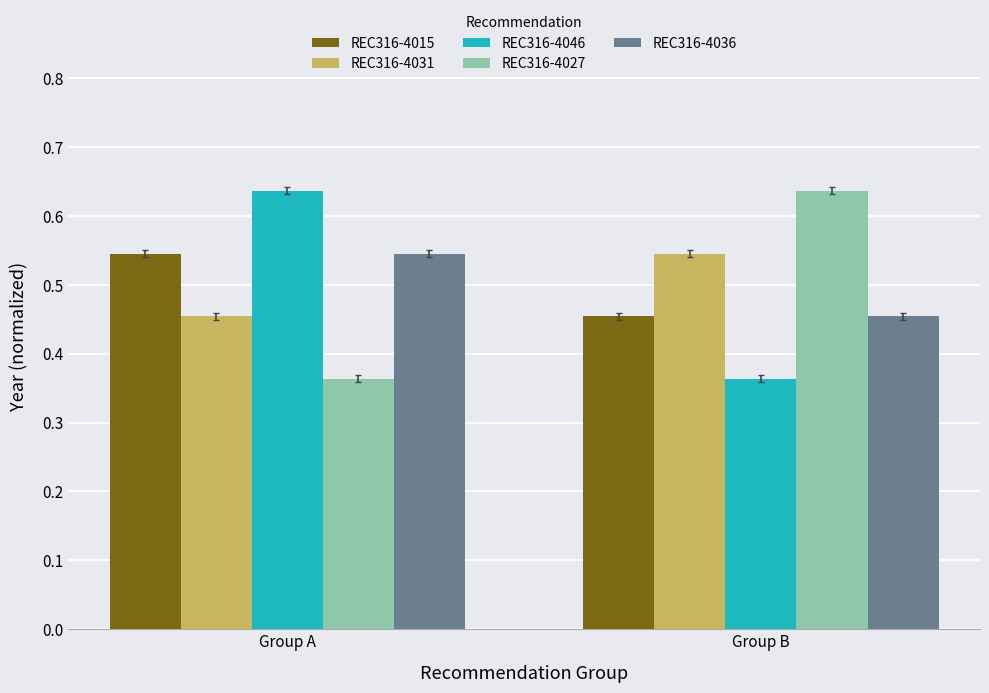

What is the spread (max minus min) of values at Group A?

0.3